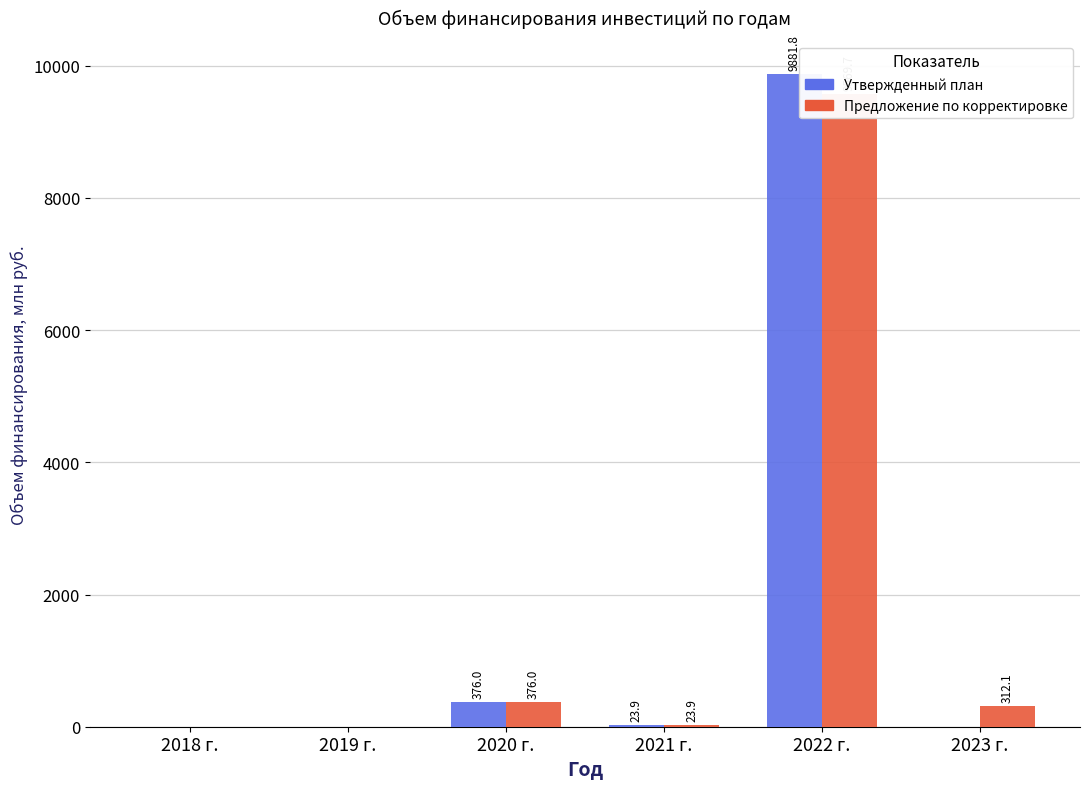

What is the label of the 5th bar from the right?

2019 г.